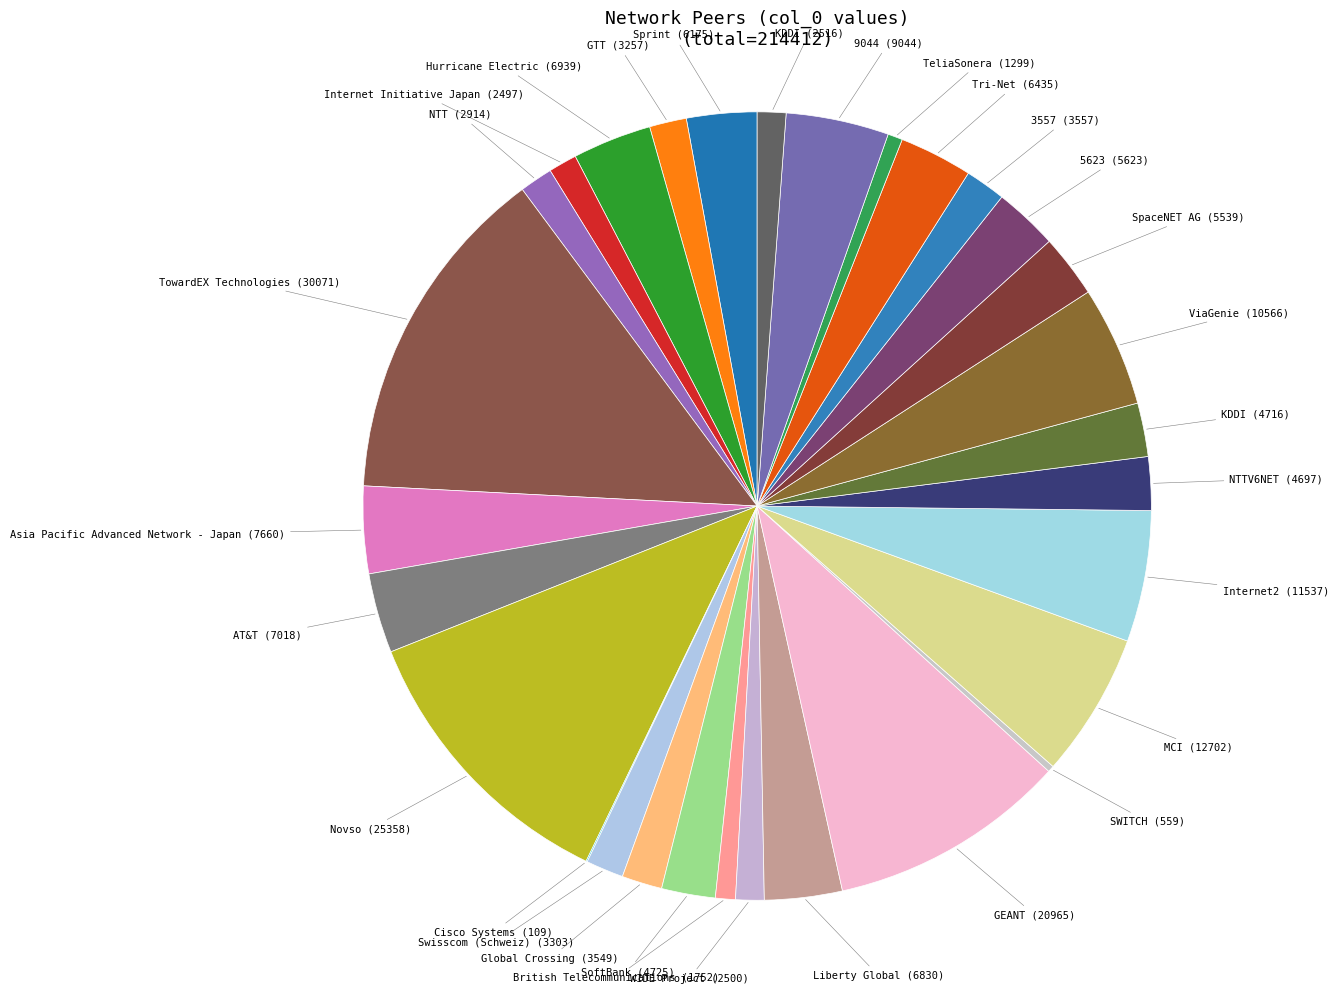

Is there any slice that represents more than half of the pie?

No